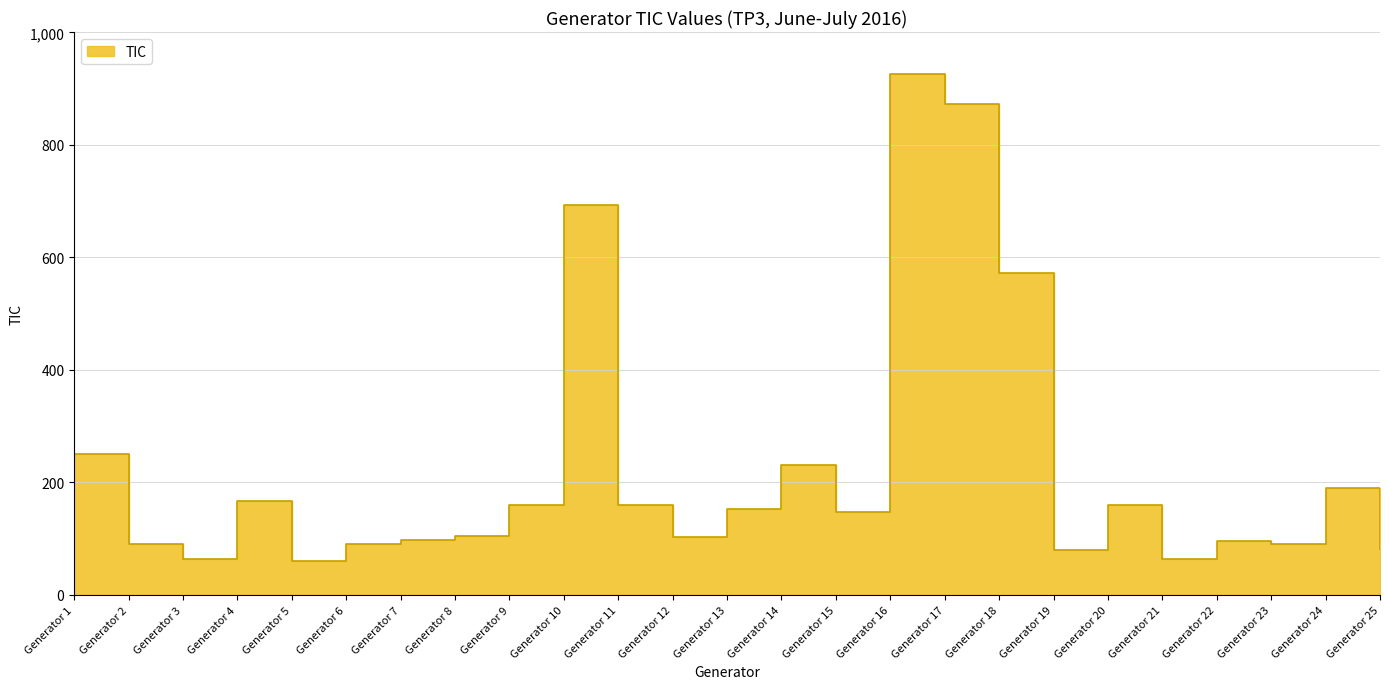

Which category has the lowest value across all series?

Generator 5